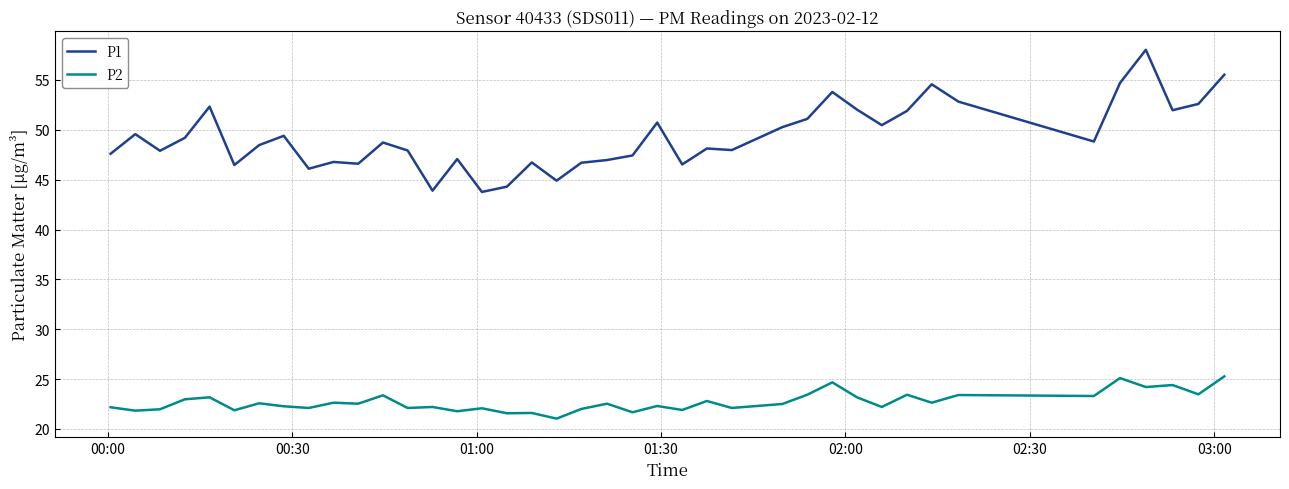

Which series has the largest total across all categories?

P1